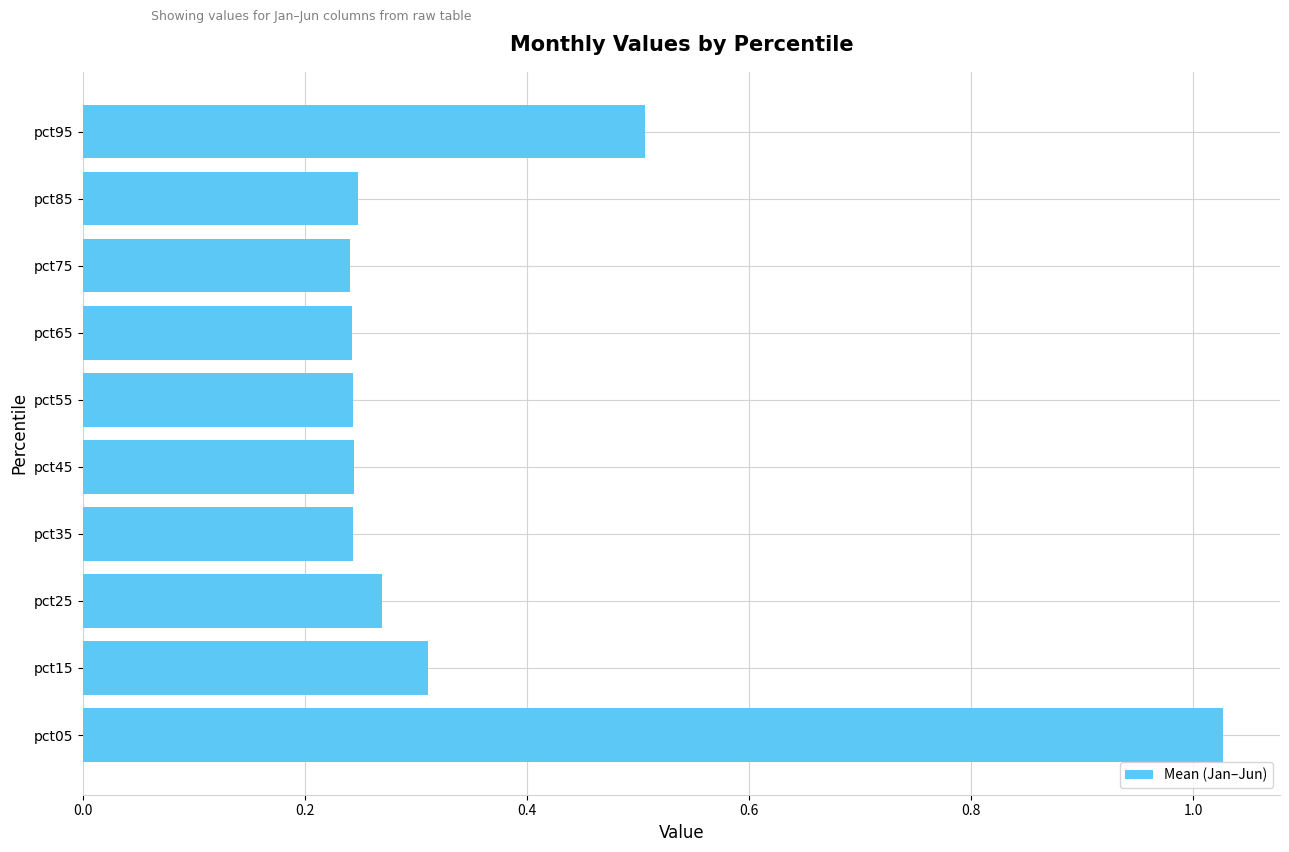

At which category does the chart reach its peak across all series?

pct05